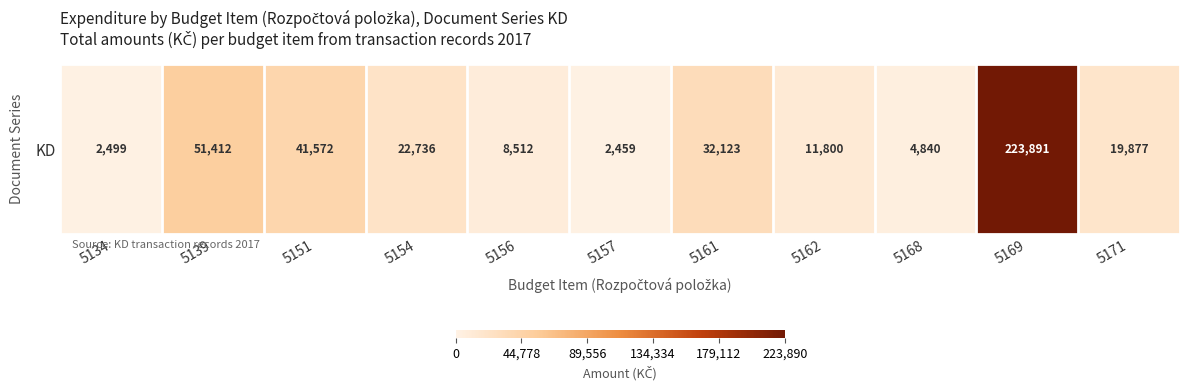

How many categories are shown in the chart?

11